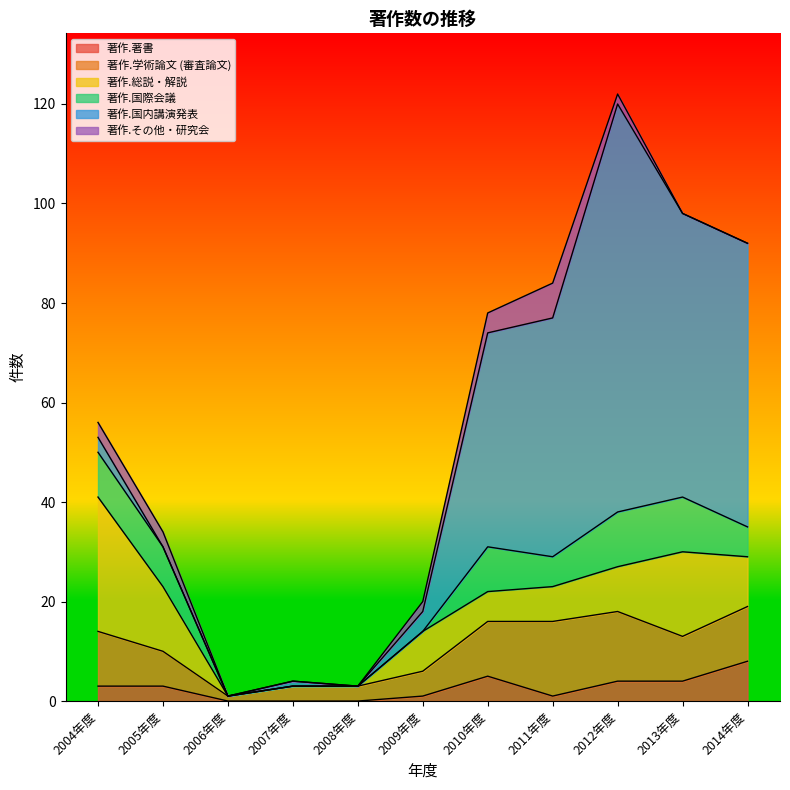

At which category is the sum across all series the highest?

2012年度